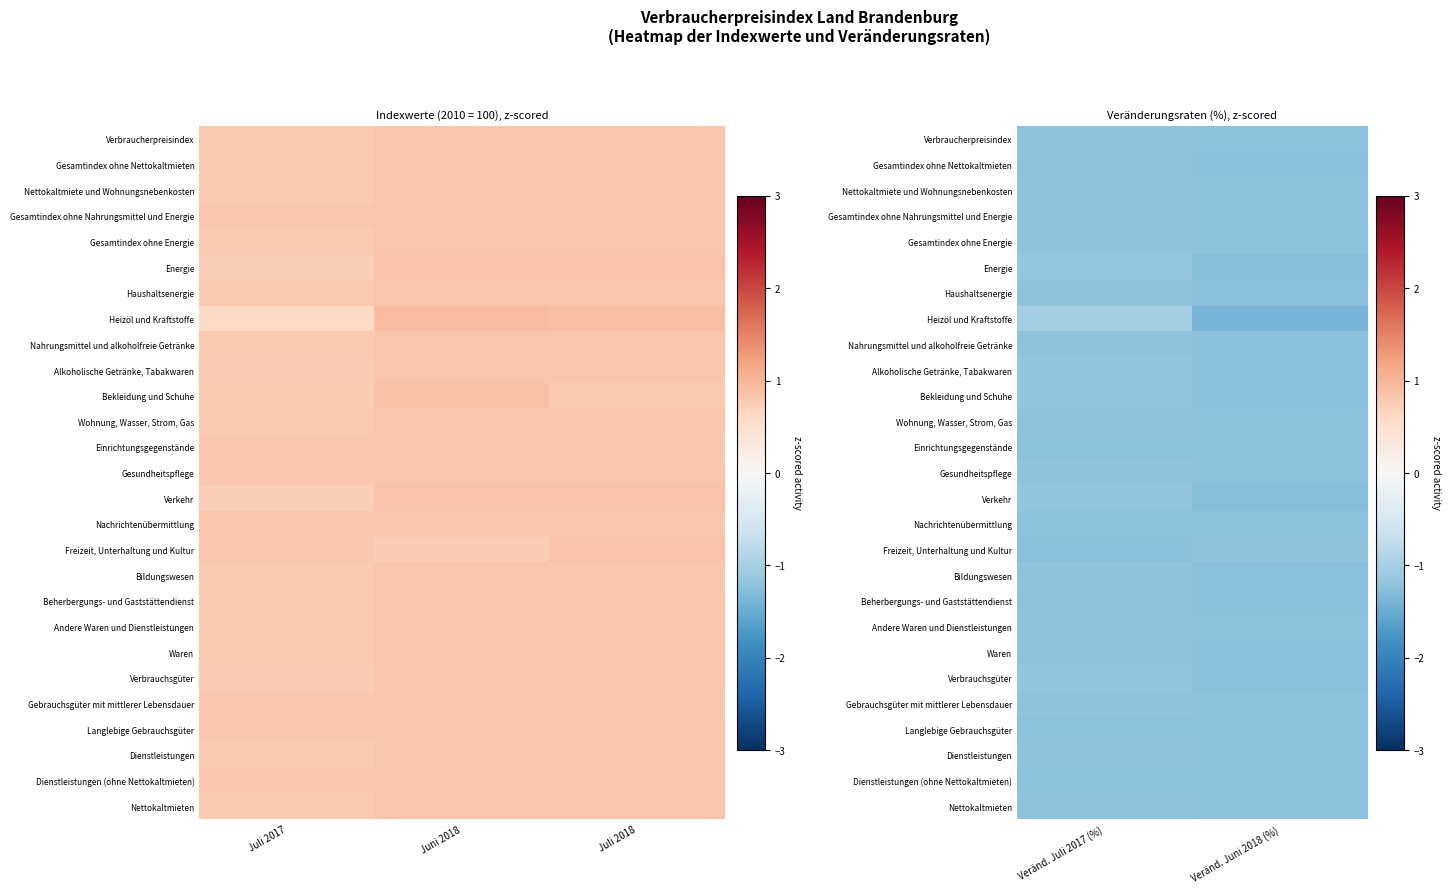

Is it true that Gesamtindex ohne Nettokaltmieten equals -1.9 at Veränd. Juni 2018 (%)?

False